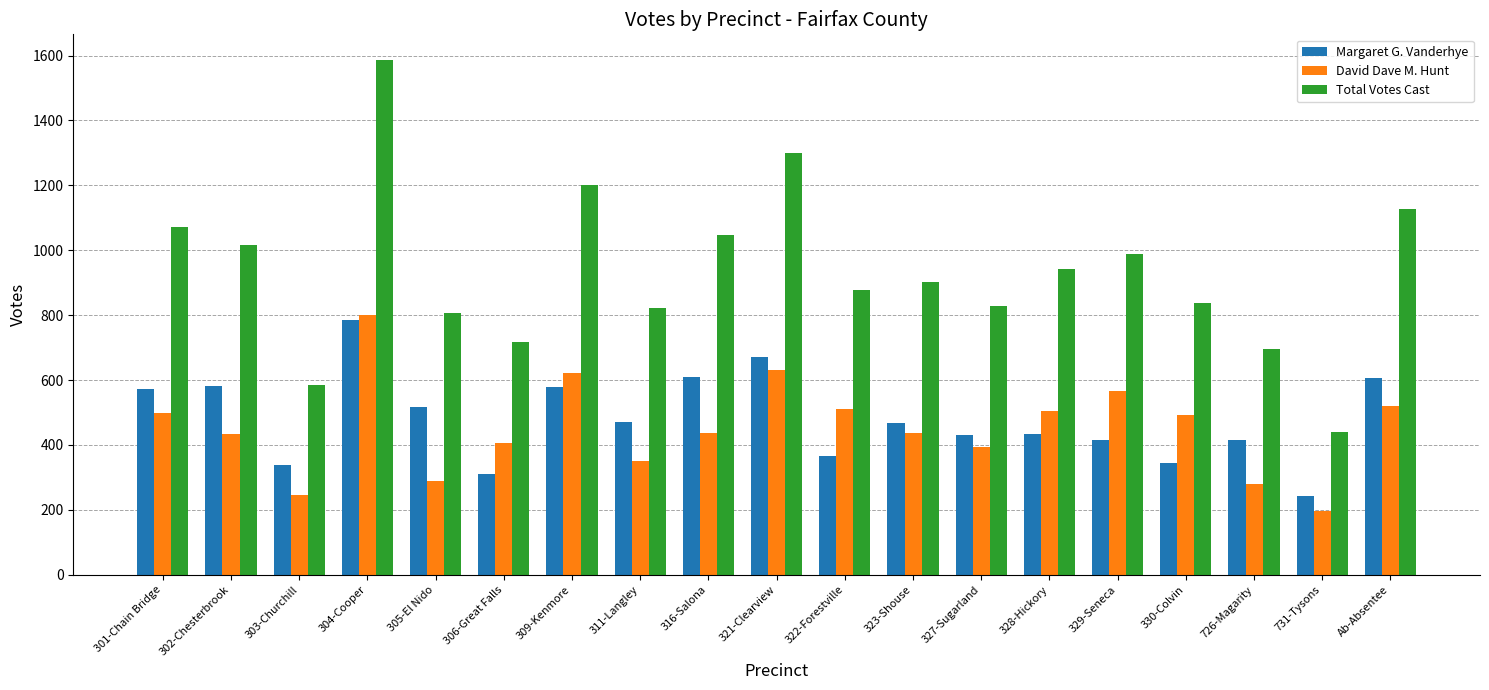

At 323-Shouse, list the series in order from smallest to largest.

David Dave M. Hunt, Margaret G. Vanderhye, Total Votes Cast